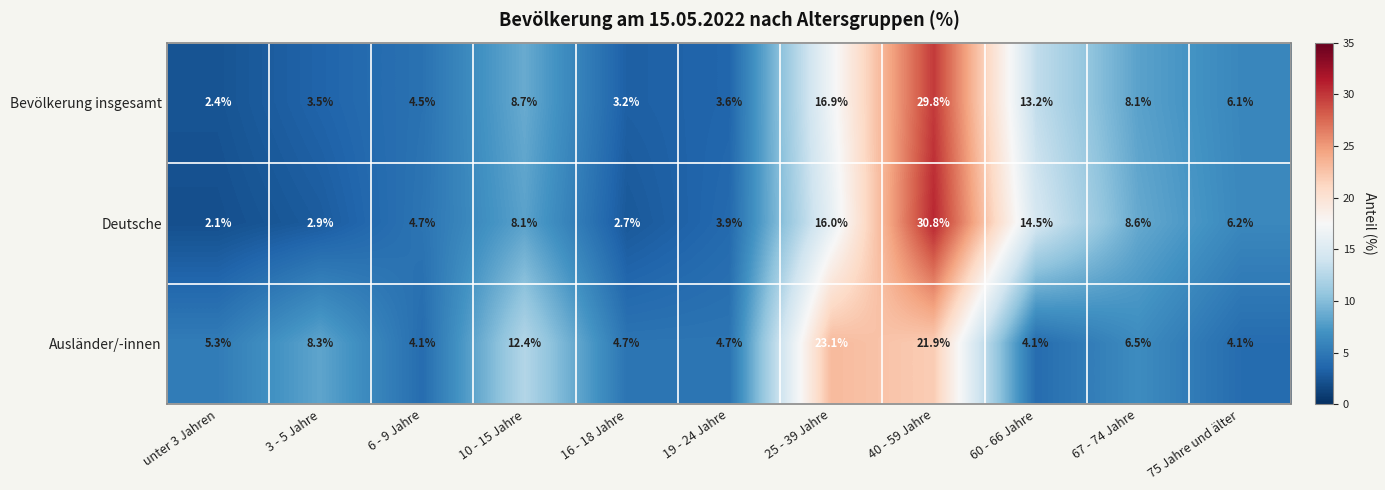

The Deutsche series shows 11.0 at 10 - 15 Jahre. True or false?

False